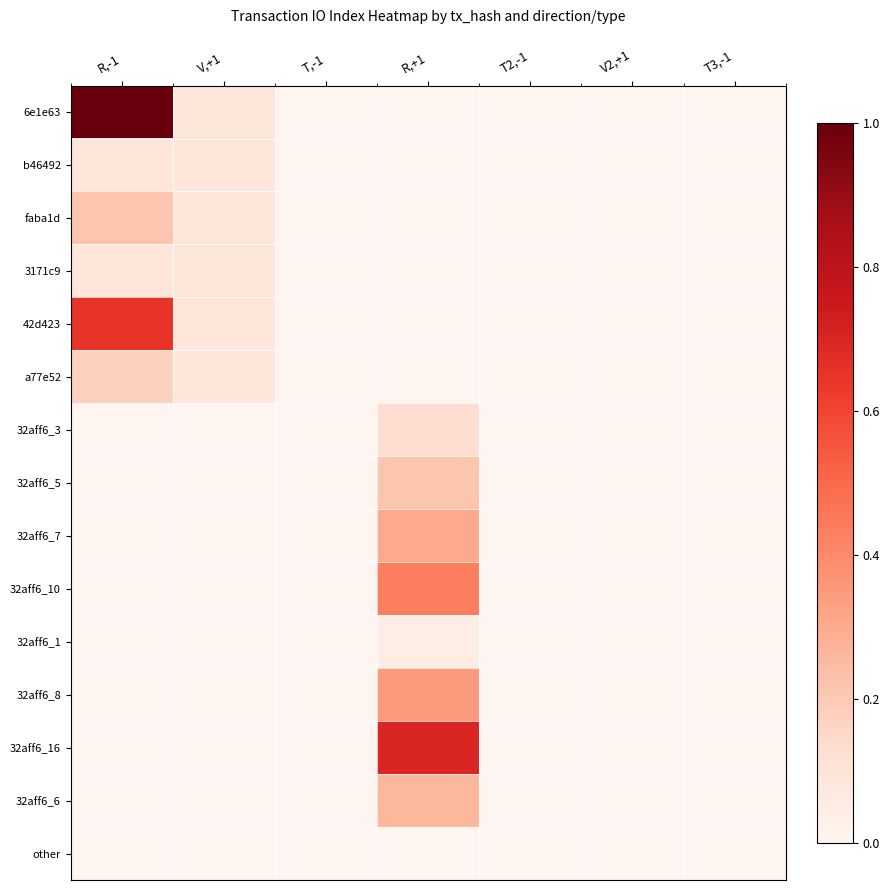

Which has a higher value, V,+1 or V2,+1?

V,+1